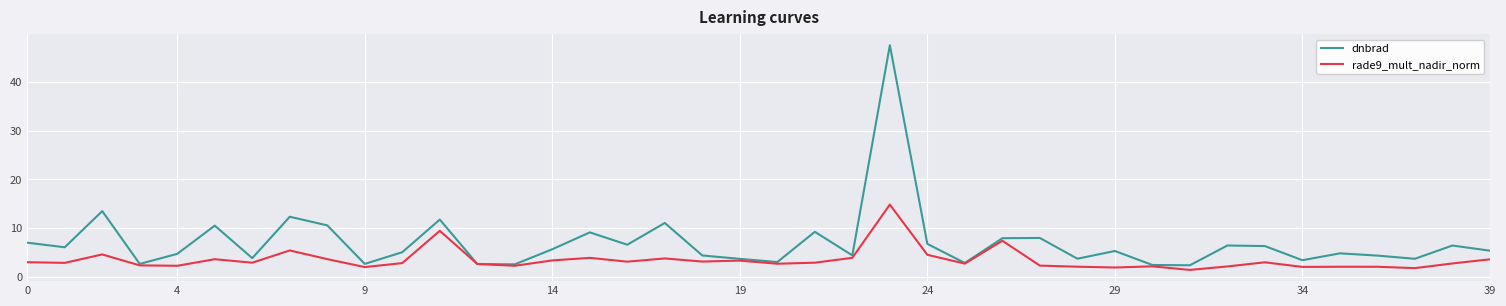

Rank the series by their average value, from lowest to highest.

rade9_mult_nadir_norm, dnbrad